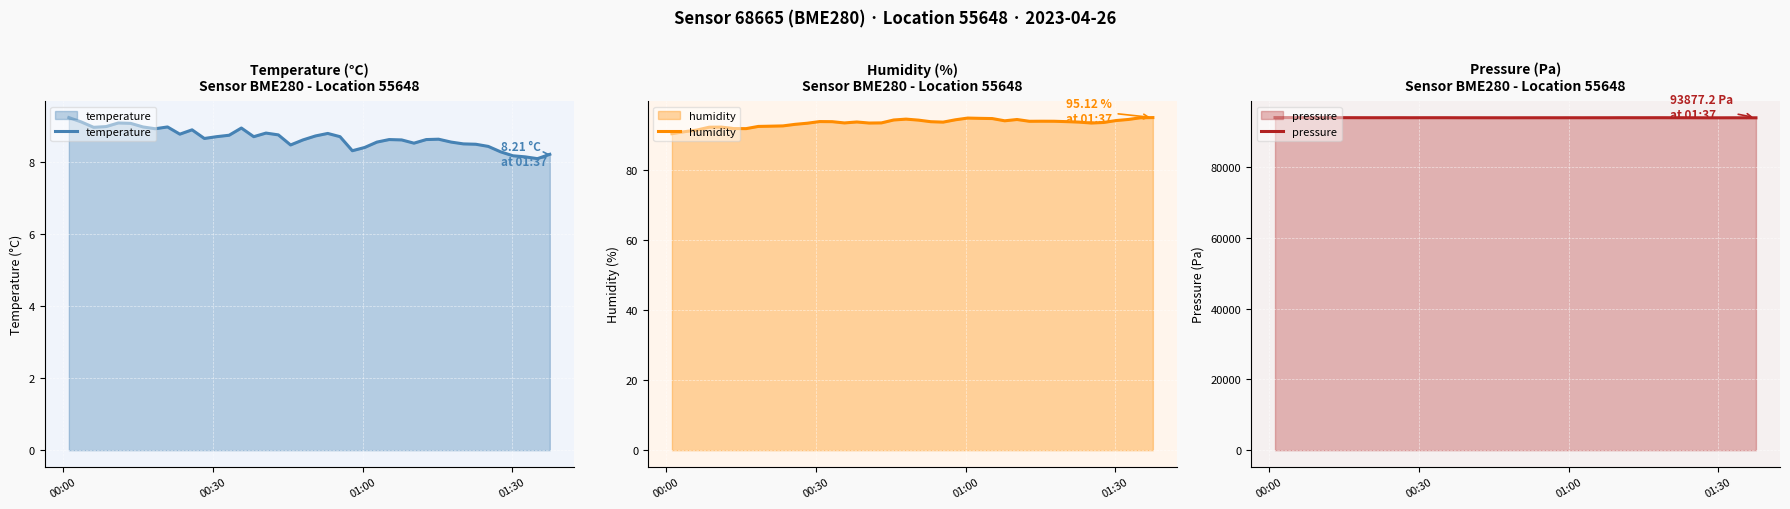

What is the label of the 1st point from the left?

00:00